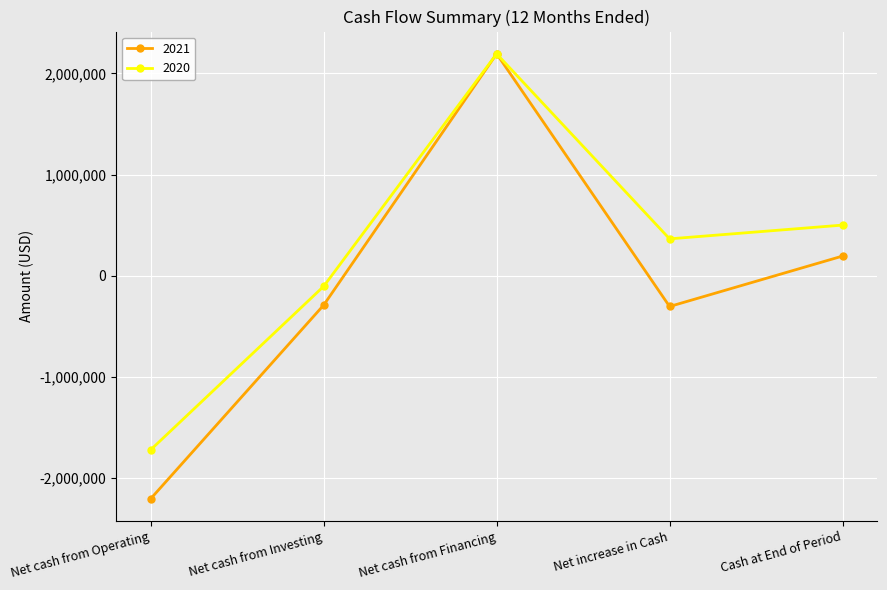

Which series has the largest range (max minus min)?

2021